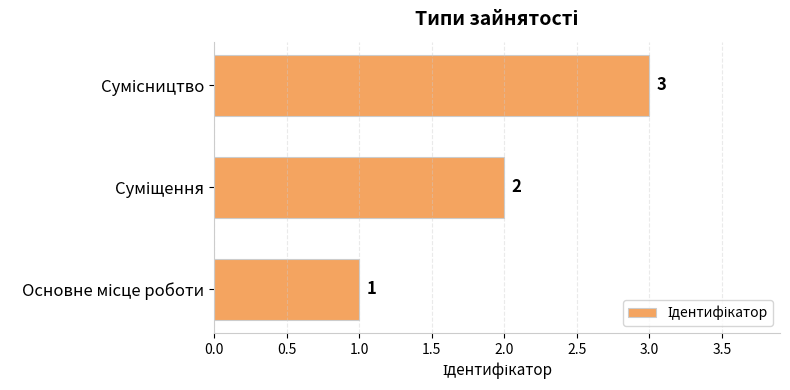

What is the maximum value shown in the chart?

3